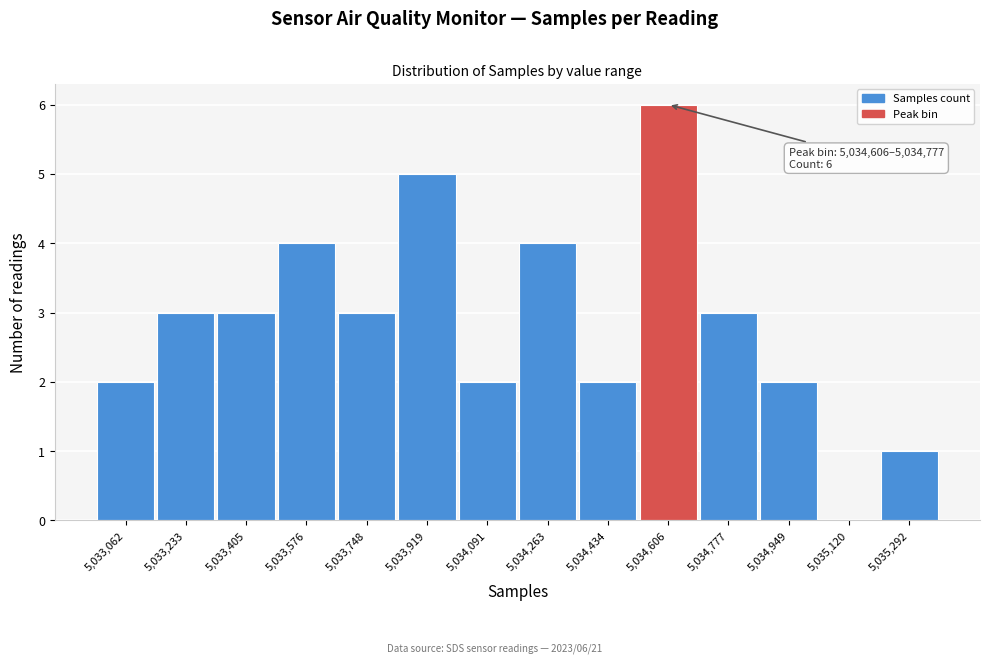

Reading left to right, what are all the values shown in this chart?

5,033,062=2	5,033,233=3	5,033,405=3	5,033,576=4	5,033,748=3	5,033,919=5	5,034,091=2	5,034,263=4	5,034,434=2	5,034,606=6	5,034,777=3	5,034,949=2	5,035,120=0	5,035,292=1